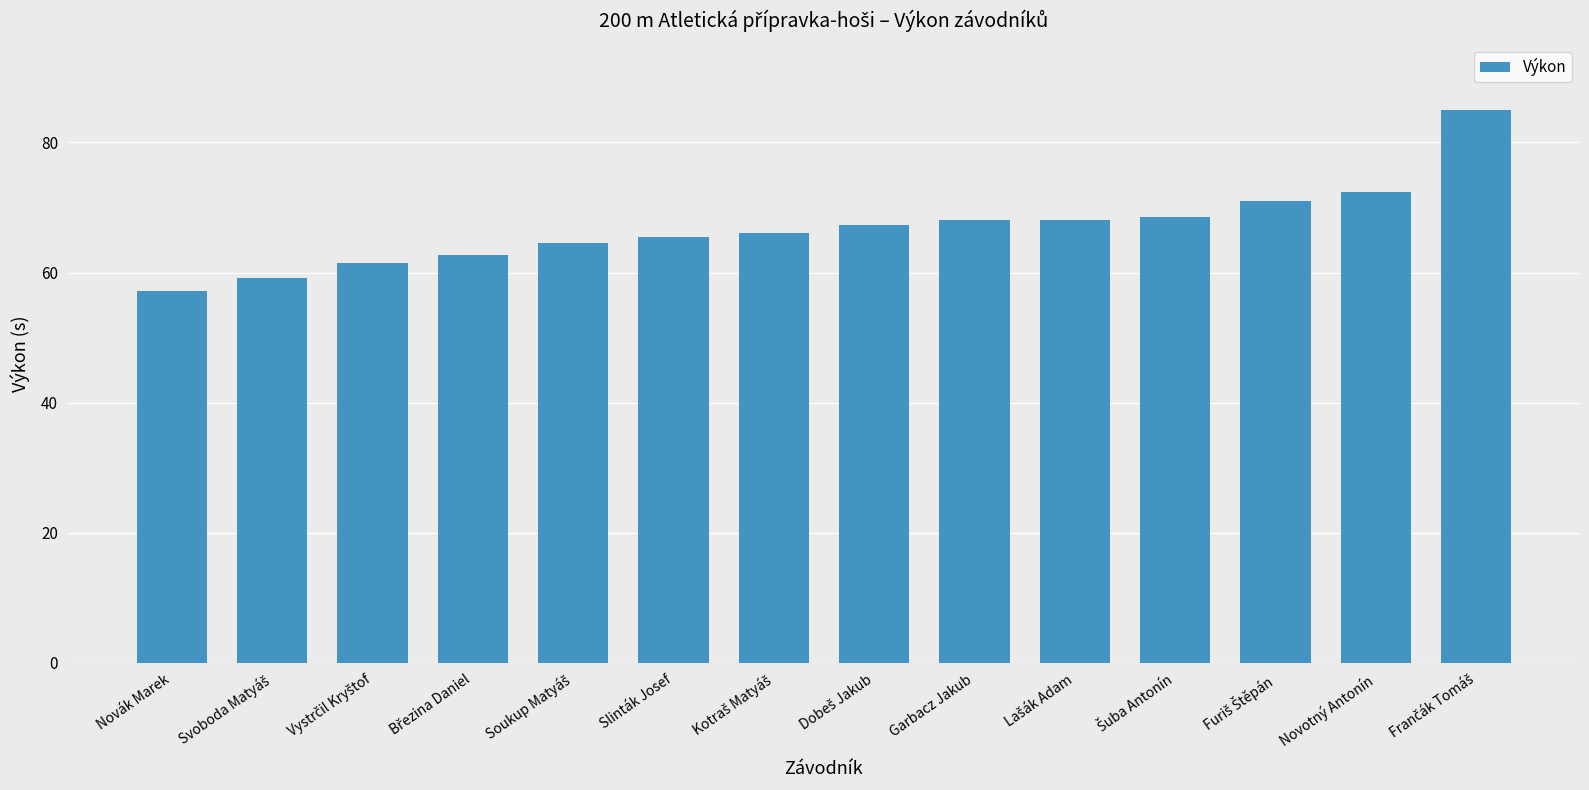

Count the number of categories in the chart.

14